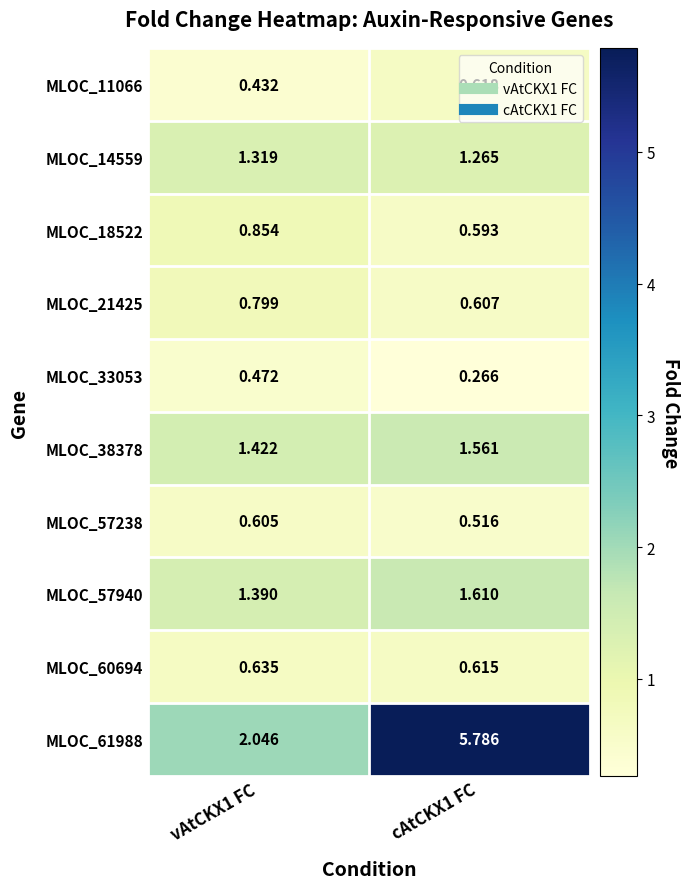

What is the total value across all series at cAtCKX1 FC?

13.4